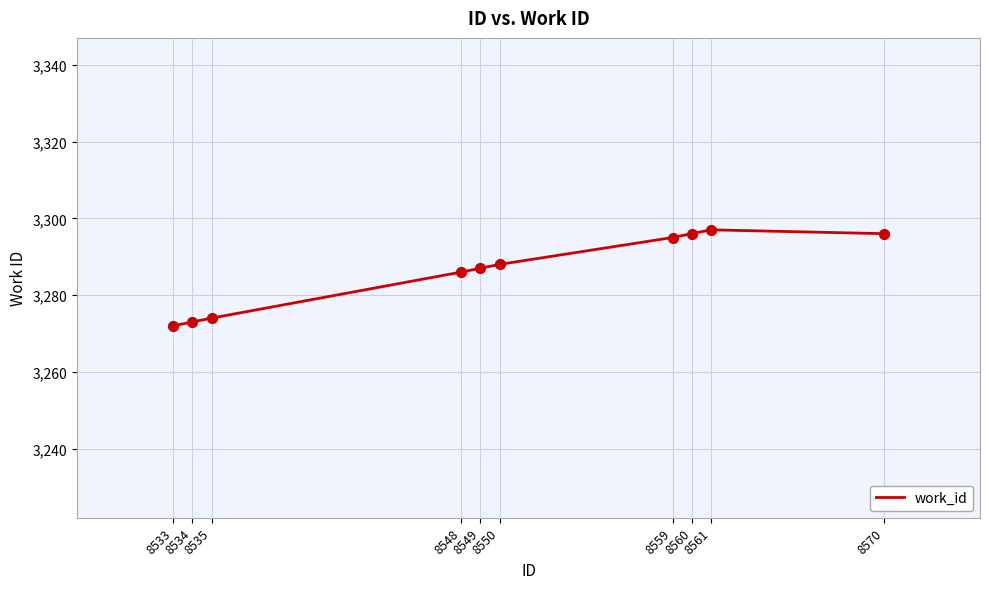

Which has a higher value, 8559 or 8549?

8559